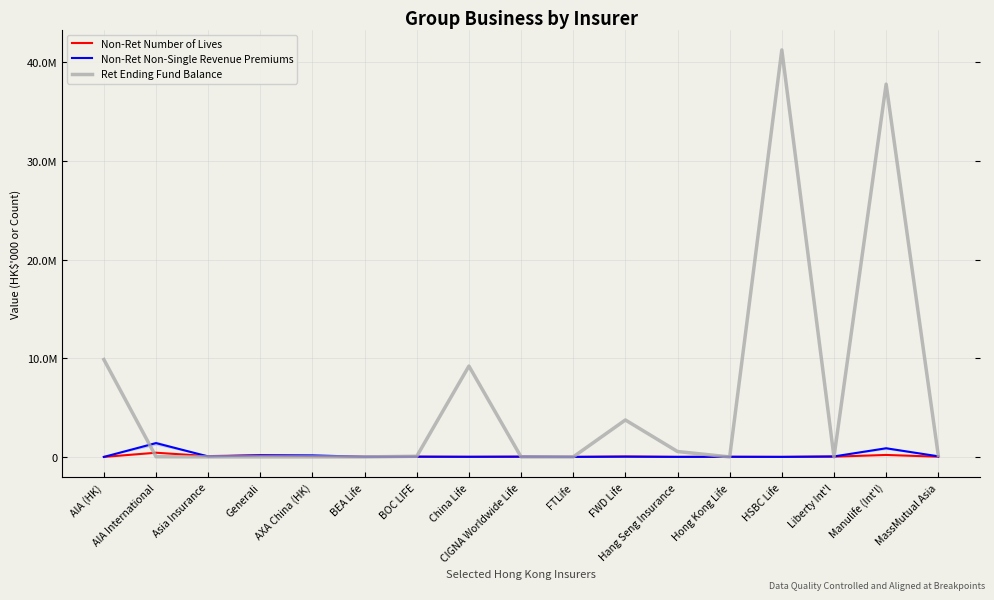

Count the number of data series in this chart.

3